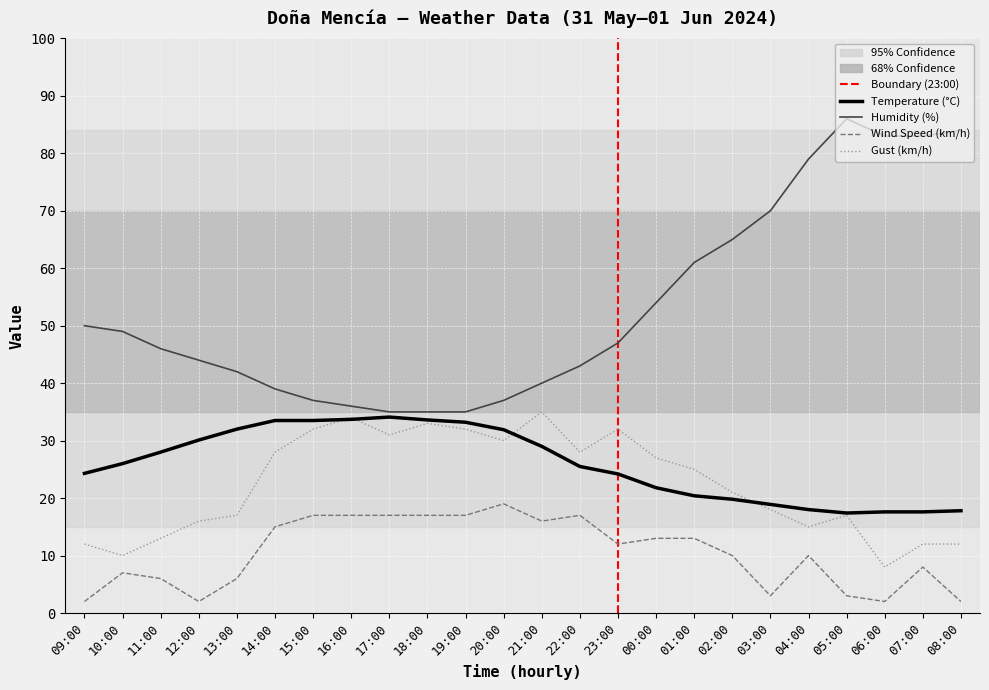

The Gust (km/h) series shows 17.0 at 13:00. True or false?

True